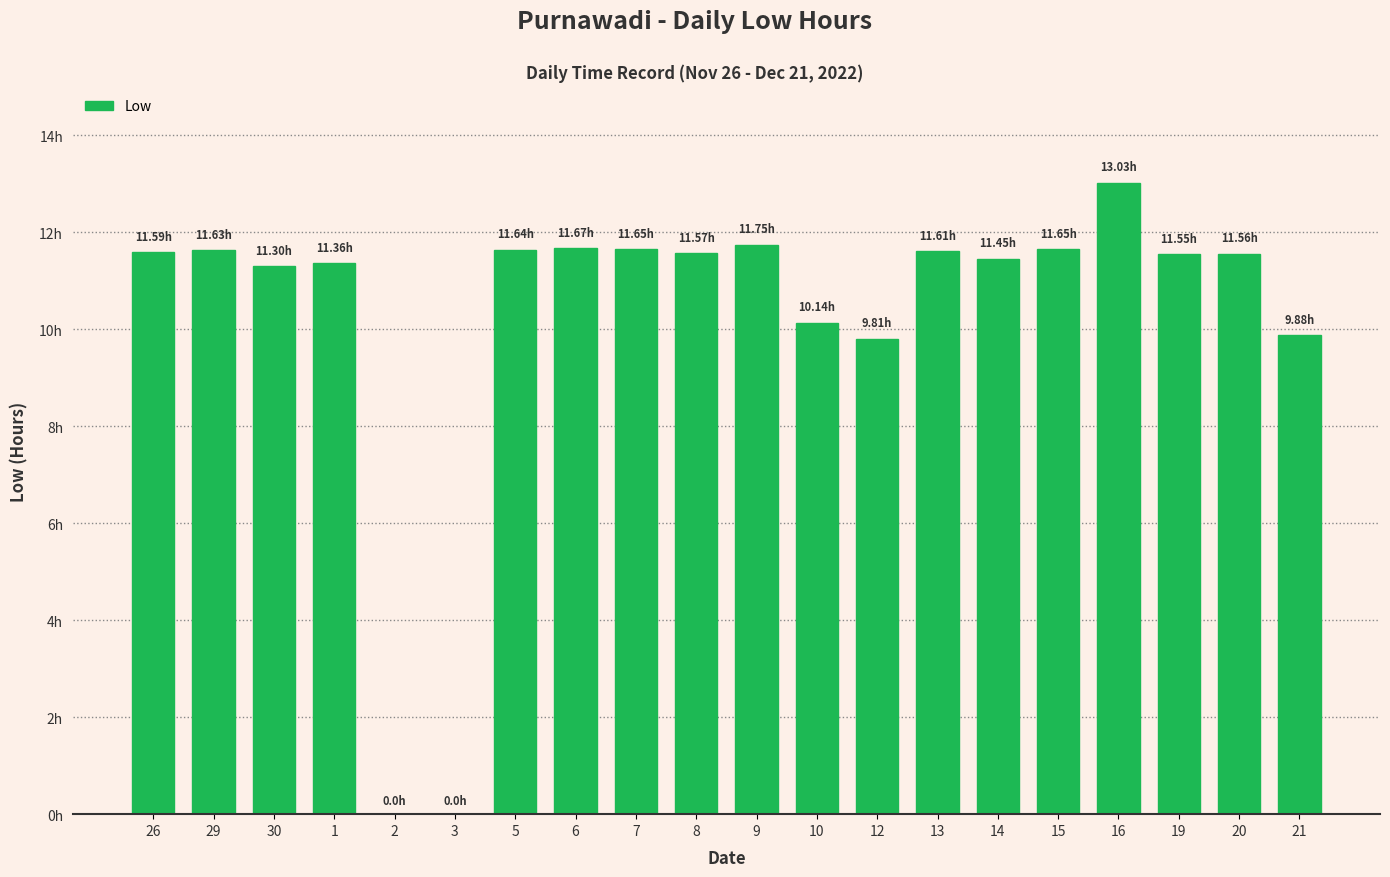

Where is the data nearest to the value 6?

12